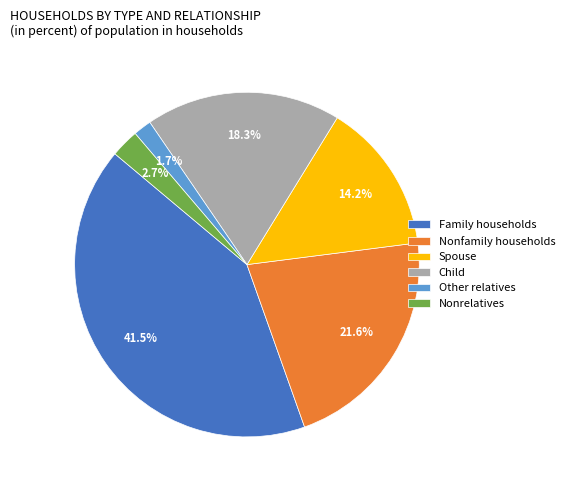

Which category has the biggest portion of the pie?

Family households